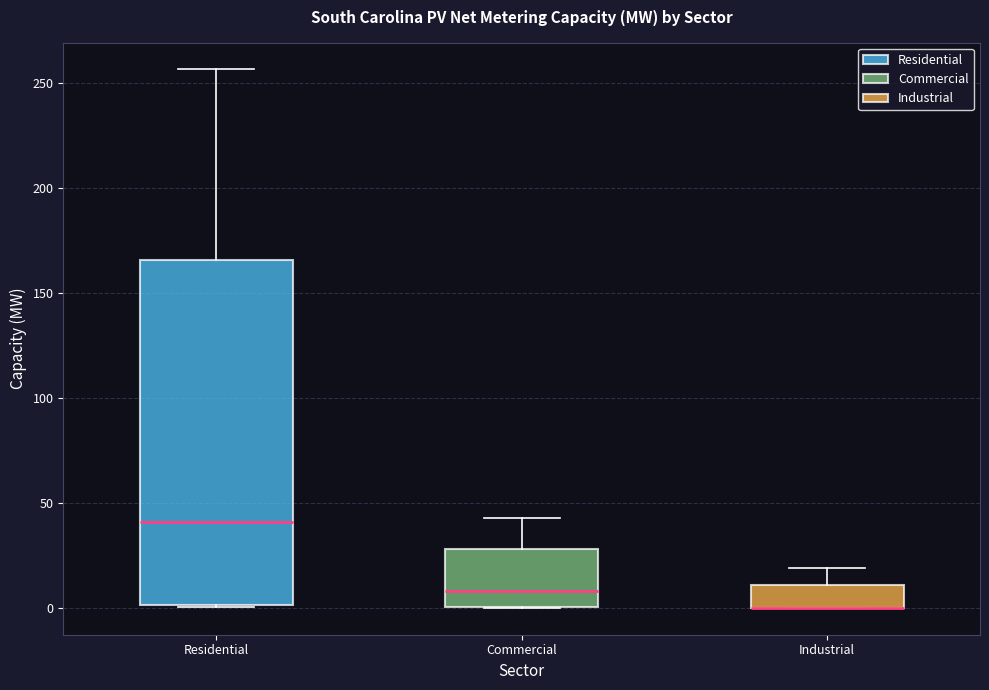

Where does the upper whisker of the box for Commercial end on the y-axis? The values are not printed on the chart, so give them approximately, as read against the axis.

45